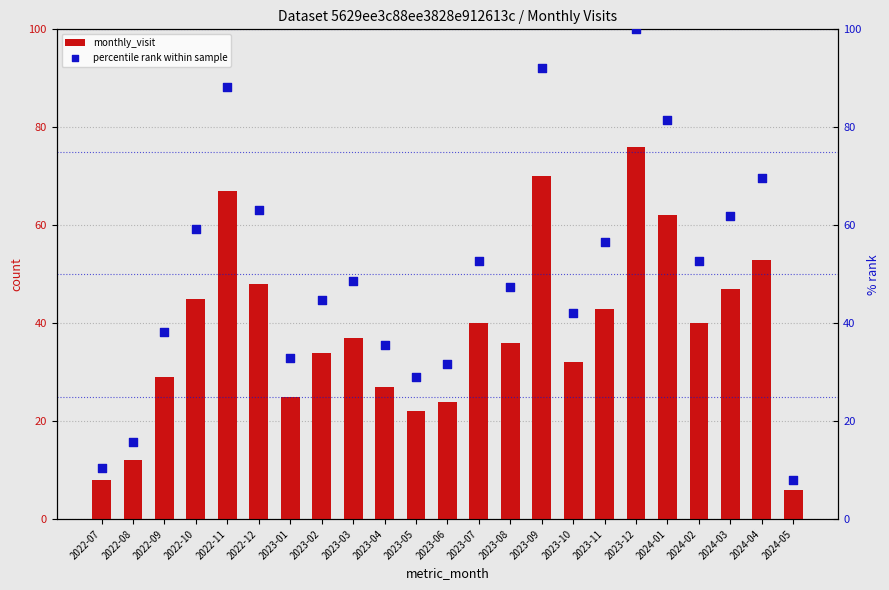

At which category is the sum across all series the highest?

2023-12